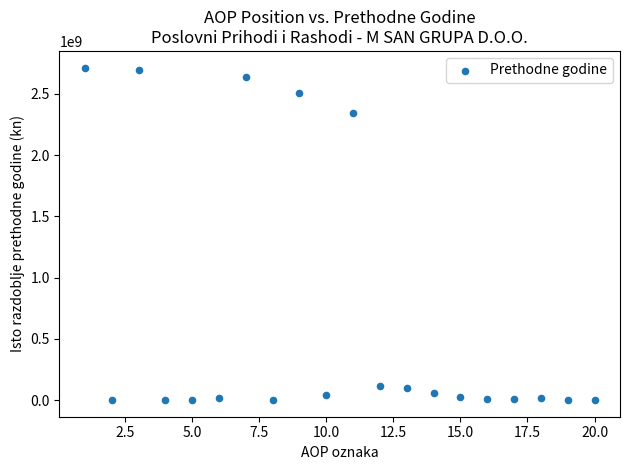

What is the range of Y values (max minus min)?

2715014930